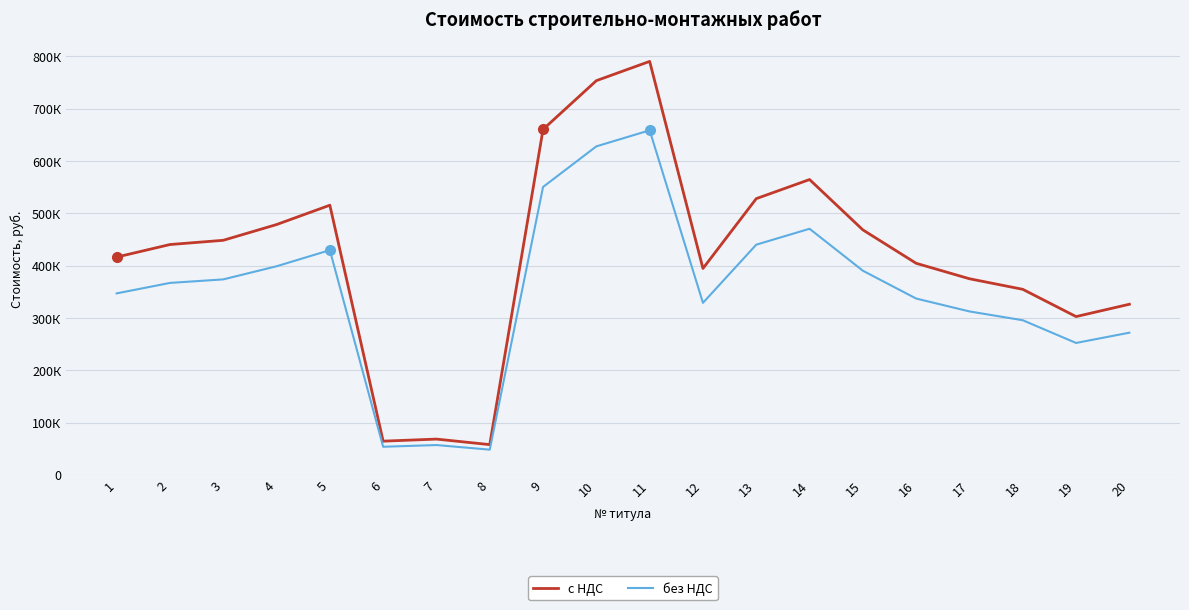

Which series has the largest range (max minus min)?

с НДС